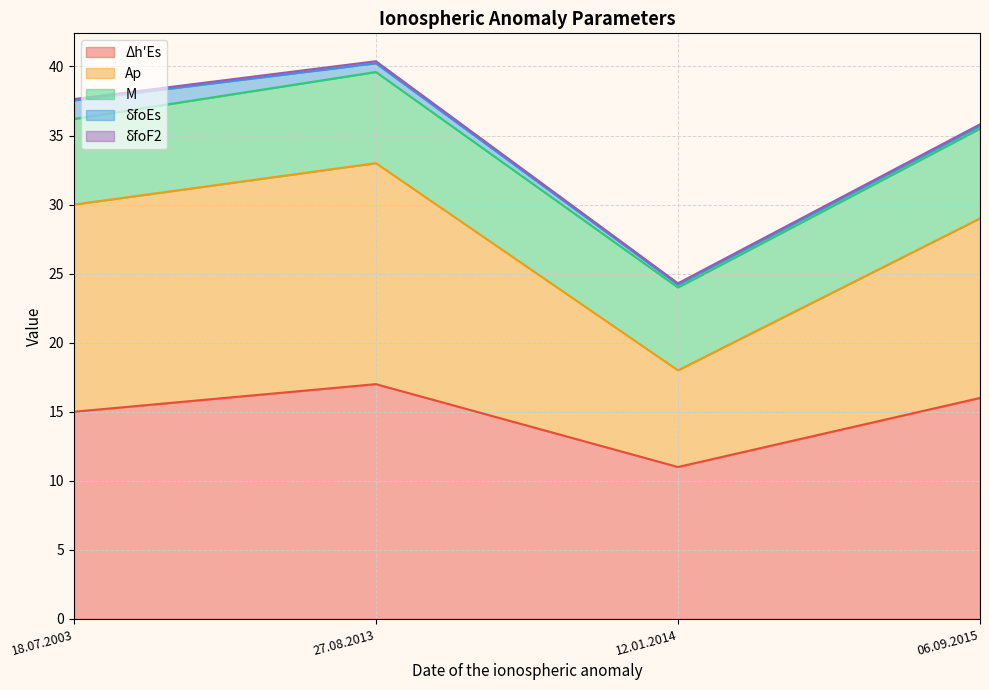

Reading left to right, what are all the values shown in this chart?

Δh′Es: 15.0	17.0	11.0	16.0
Ap: 15.0	16.0	7.0	13.0
M: 6.2	6.6	6.0	6.5
δfoEs: 1.3	0.6	0.2	0.2
δfoF2: 0.1	0.1	0.1	0.1